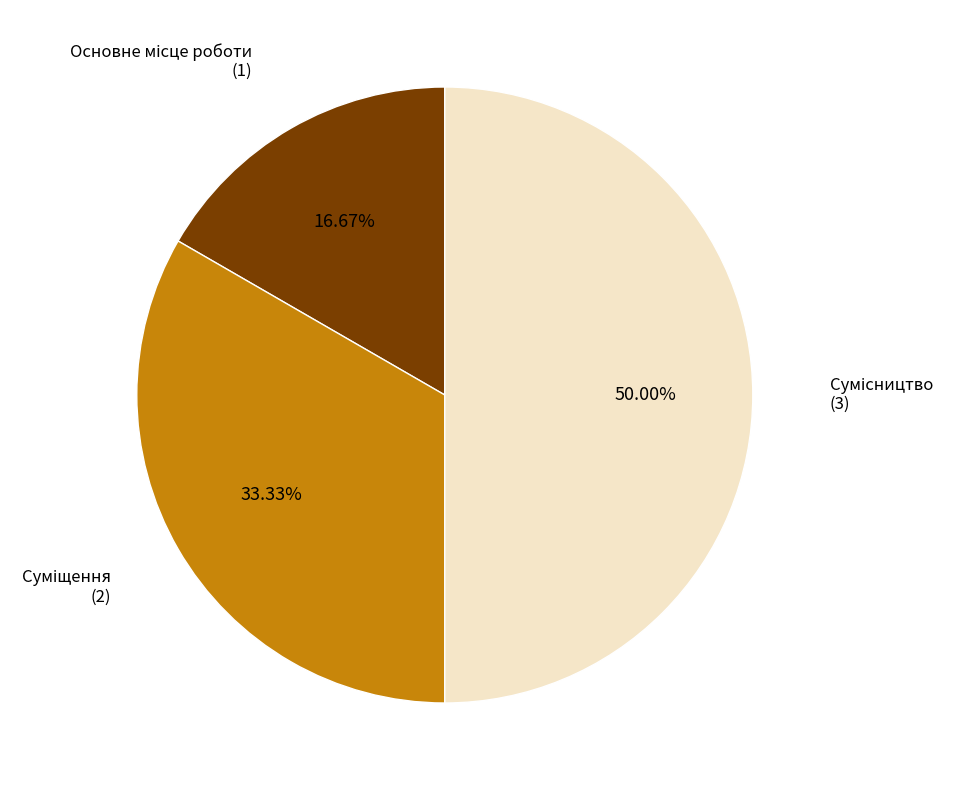

True or false: Основне місце роботи accounts for 10% of the total.

False